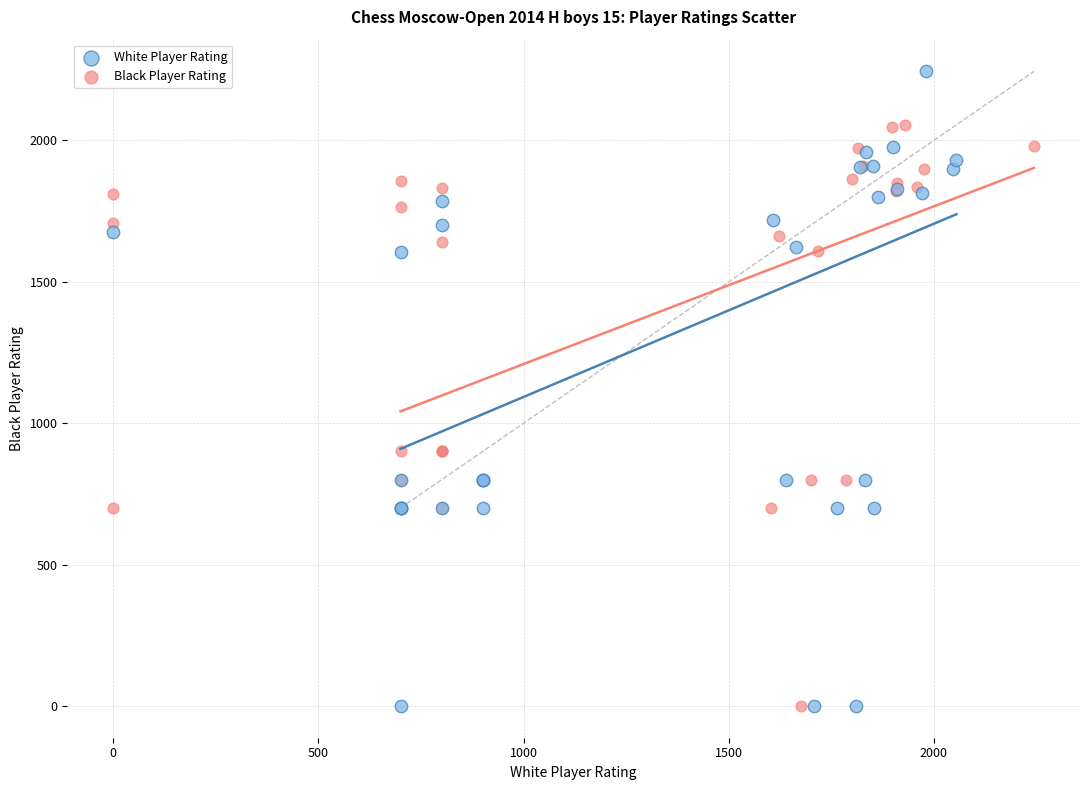

Which series reaches the maximum Y coordinate?

White Player Rating